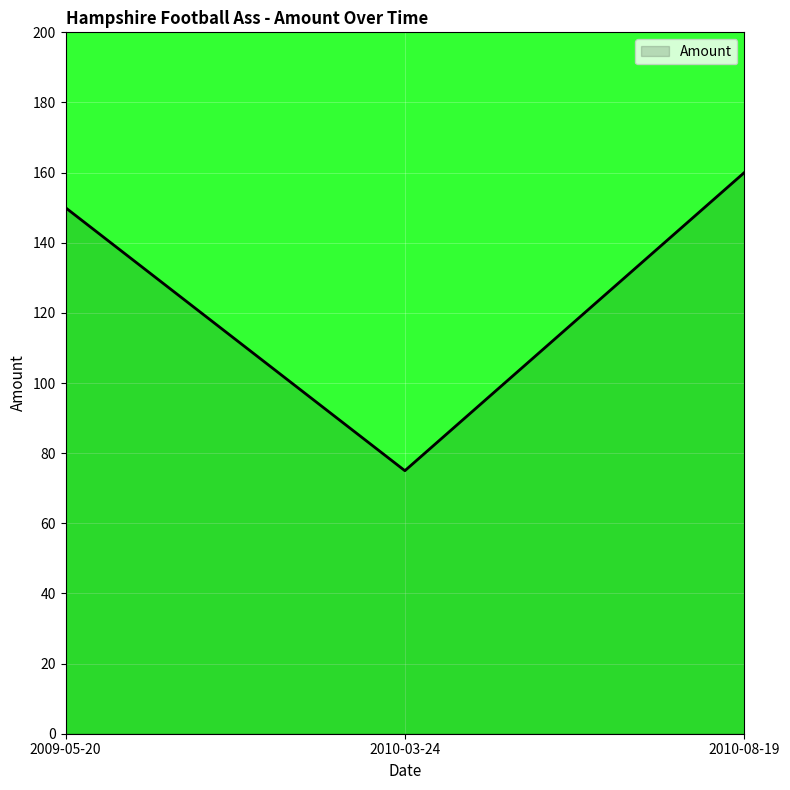

Reading left to right, list all the values displayed in this chart.

150	75	160